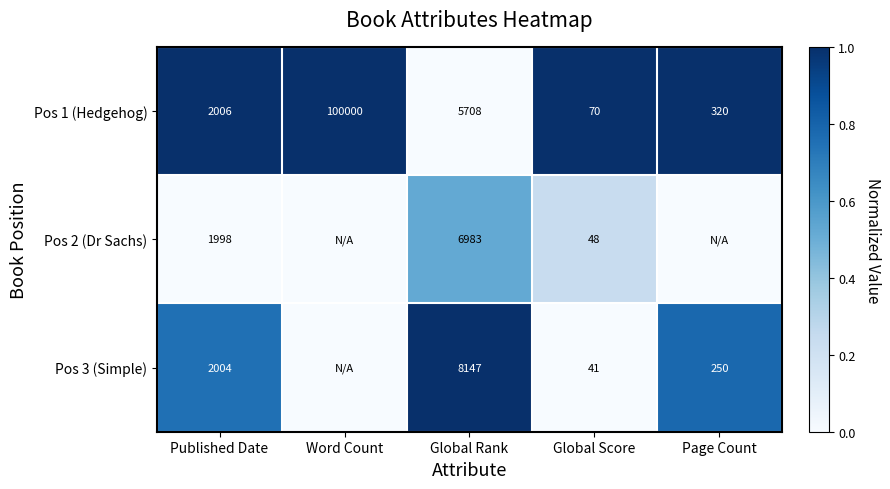

Is the value of Pos 1 (Hedgehog) at Word Count greater than the value of Pos 3 (Simple) at Page Count?

Yes